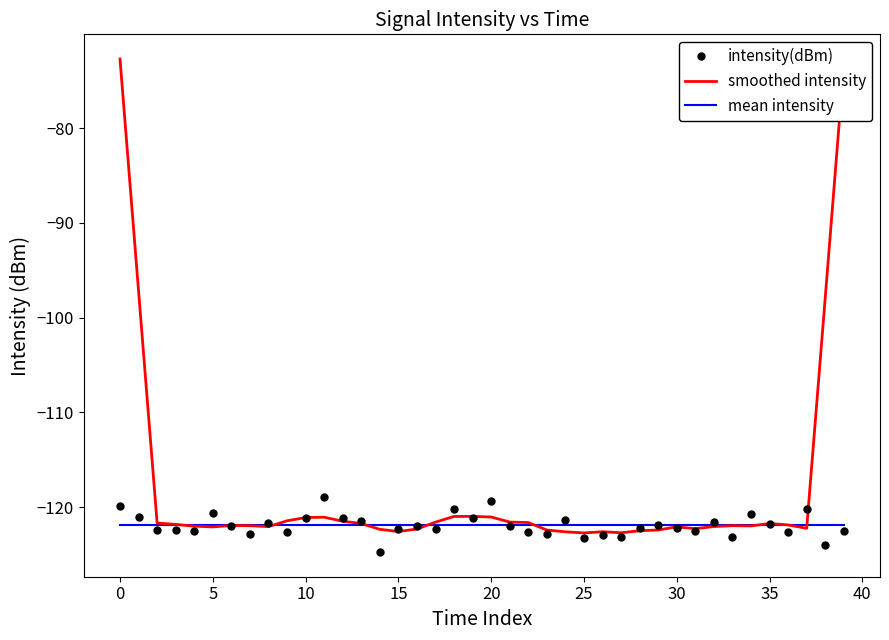

Which series has the largest total across all categories?

smoothed intensity